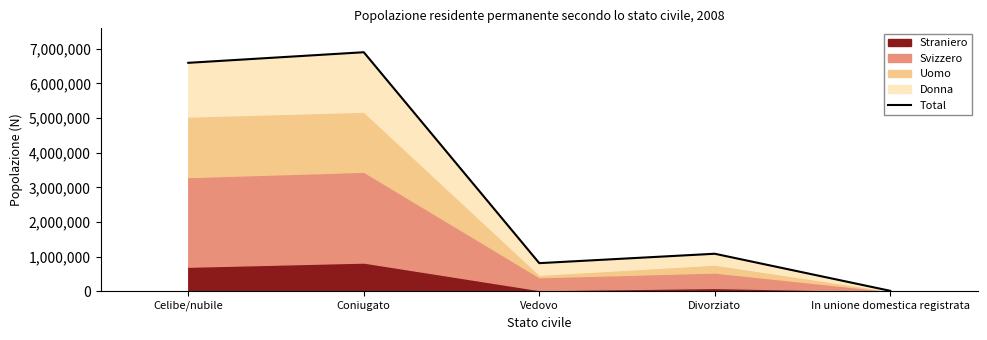

What is the label of the 4th point from the right?

Coniugato